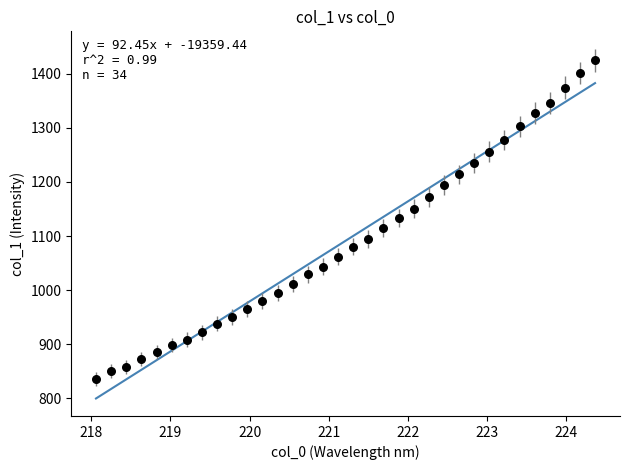

What is the range of Y values (max minus min)?

588.8